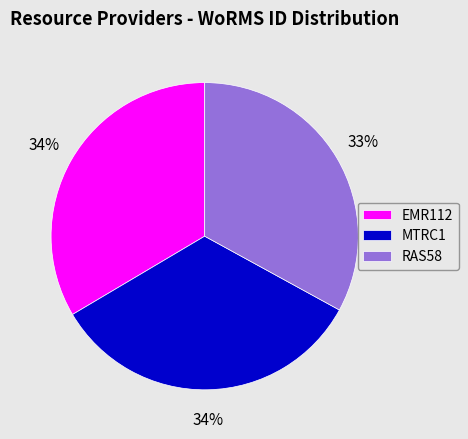

To the nearest percent, what is the combined percentage of EMR112 and RAS58?

66%